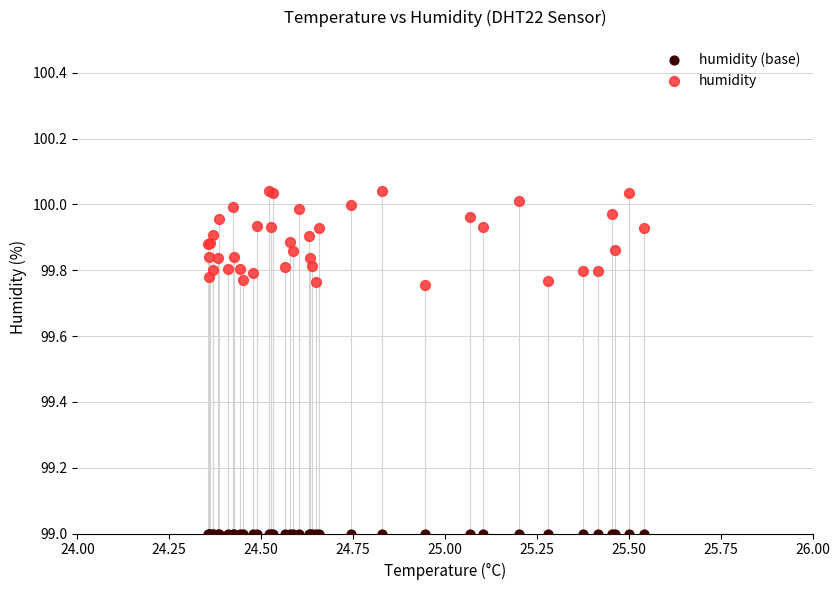

Which series reaches the minimum Y coordinate?

humidity (base)